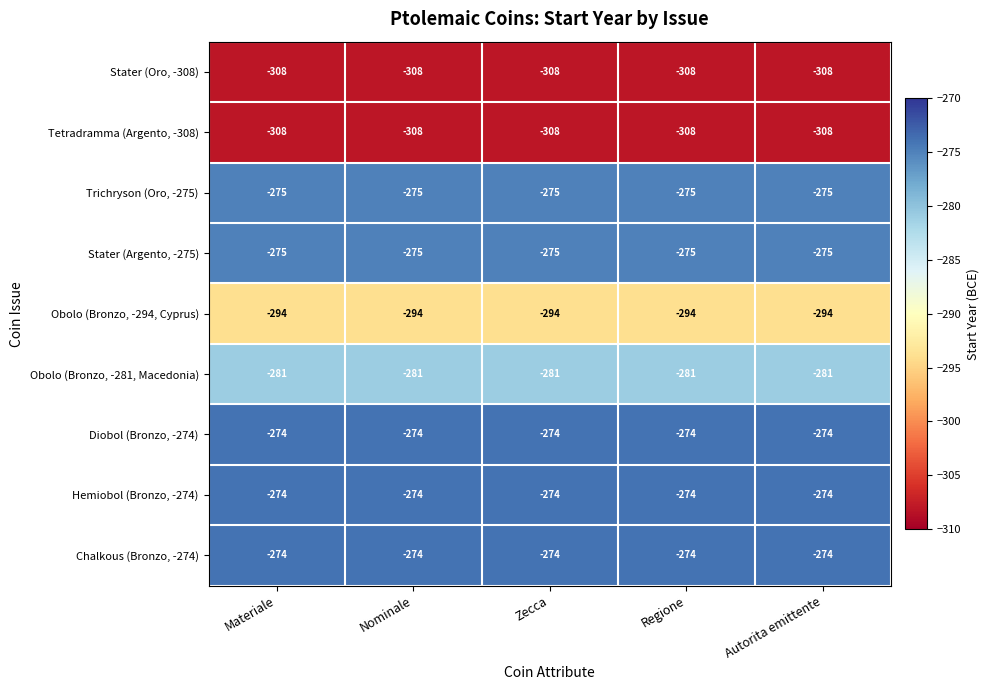

How many categories are shown in the chart?

5